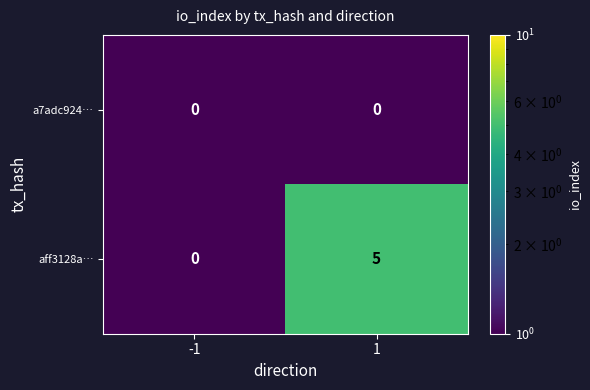

Reading right to left, list all the values displayed in this chart.

a7adc924…: 0	0
aff3128a…: 5	0